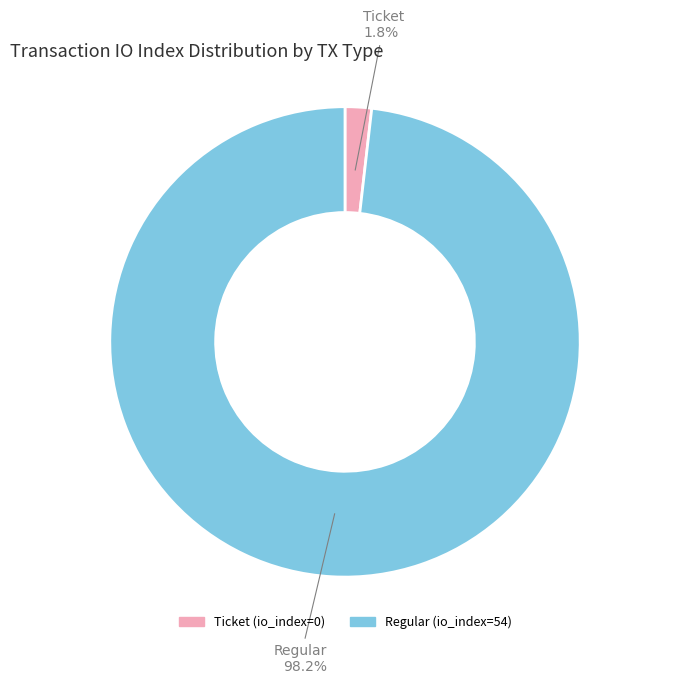

Between Ticket (io_index=0) and Regular (io_index=54), which is larger?

Regular (io_index=54)